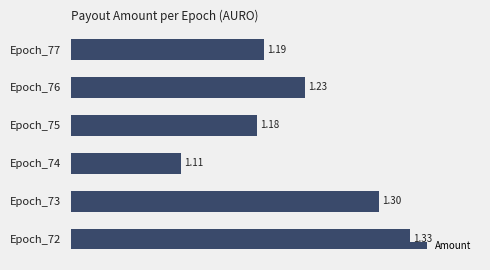

List the labels in order of value, largest first.

Epoch_72, Epoch_73, Epoch_76, Epoch_77, Epoch_75, Epoch_74